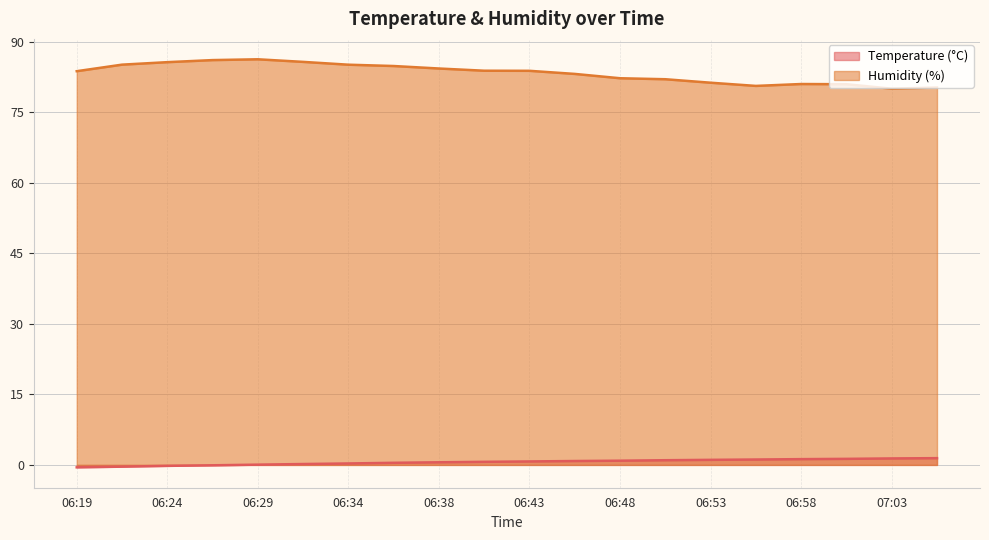

True or false: Temperature (°C) and Humidity (%) intersect in this chart.

False